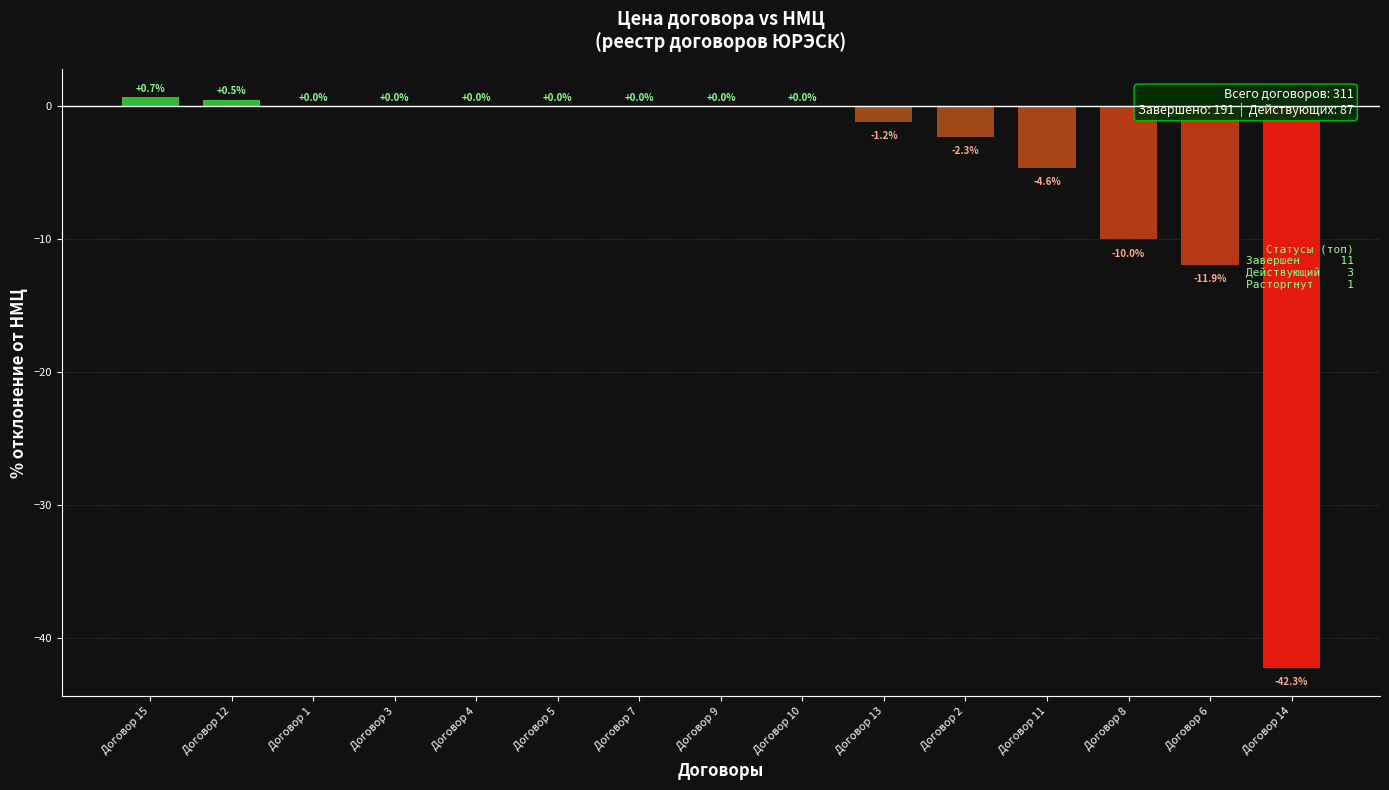

Which label corresponds to the largest value in the chart?

Договор 15